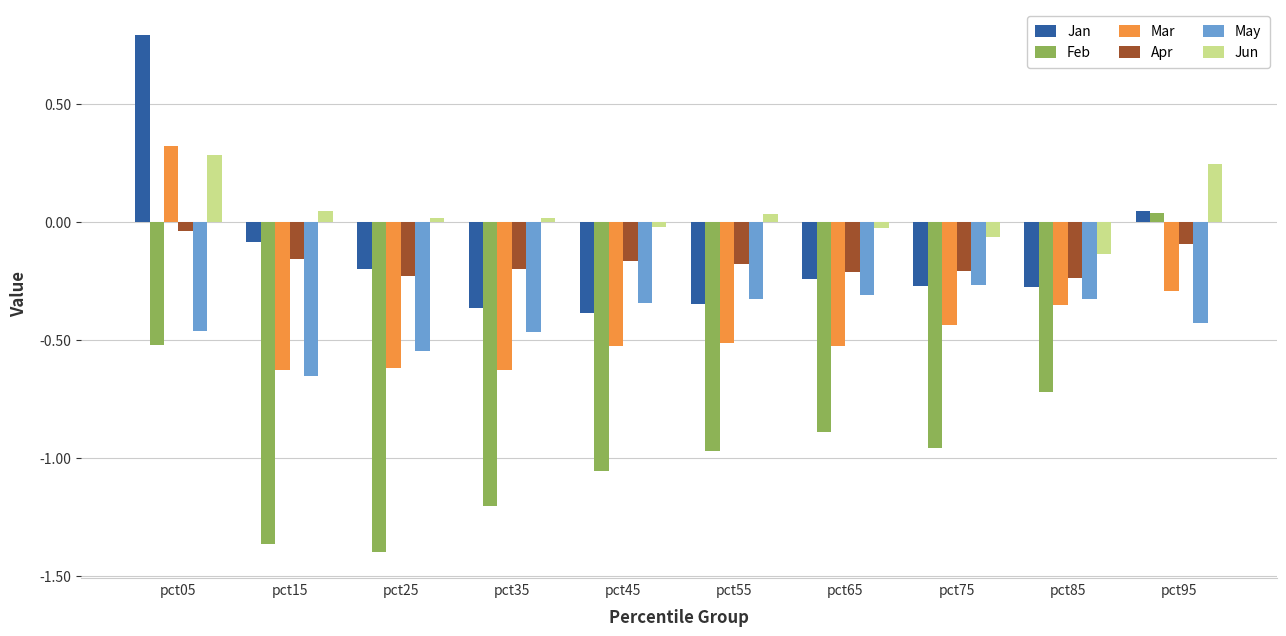

Which series changed the most between pct35 and pct85?

Feb